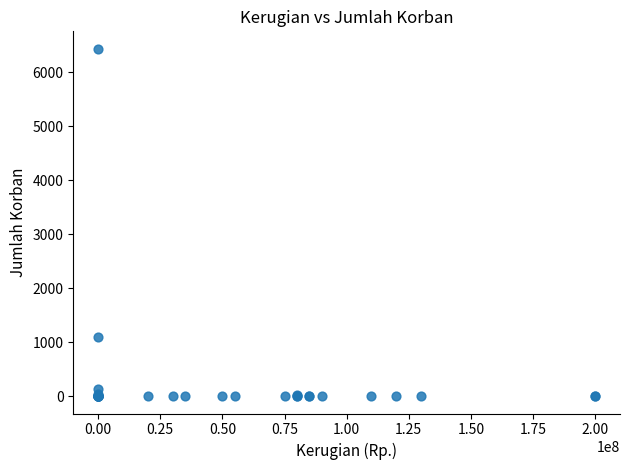

What Y value in the scatter plot is closest to 3216?

1095